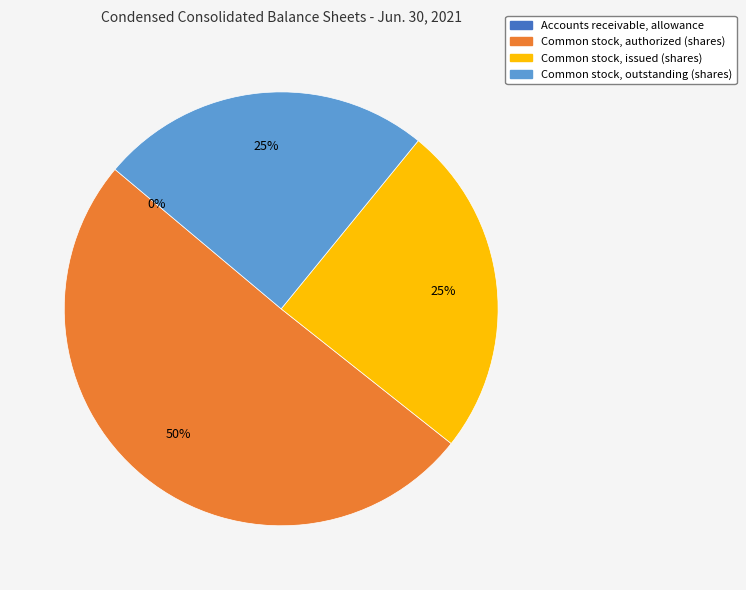

What is the largest slice in the pie chart?

Common stock, authorized (shares)